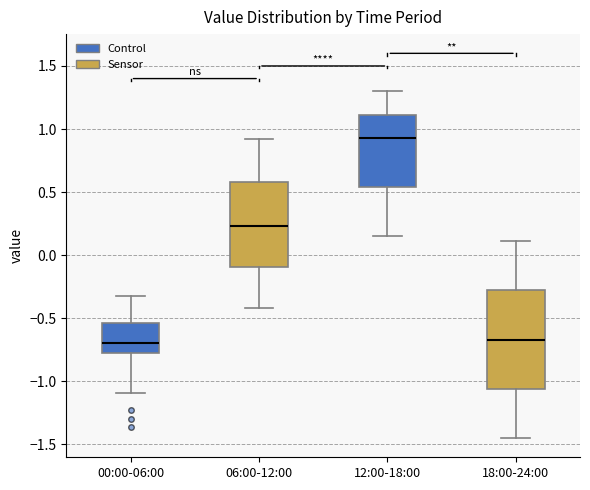

Reading left to right, read every box against the y-axis: the position of its median line, the range the box covers, and the ends of its whiskers. The values are not printed on the chart, so give them approximately, as read against the axis.

00:00-06:00: median -0.70, box -0.80 to -0.55, whiskers -1.10 to -0.30
06:00-12:00: median 0.25, box -0.10 to 0.60, whiskers -0.40 to 0.90
12:00-18:00: median 0.95, box 0.55 to 1.10, whiskers 0.15 to 1.30
18:00-24:00: median -0.65, box -1.05 to -0.30, whiskers -1.45 to 0.10